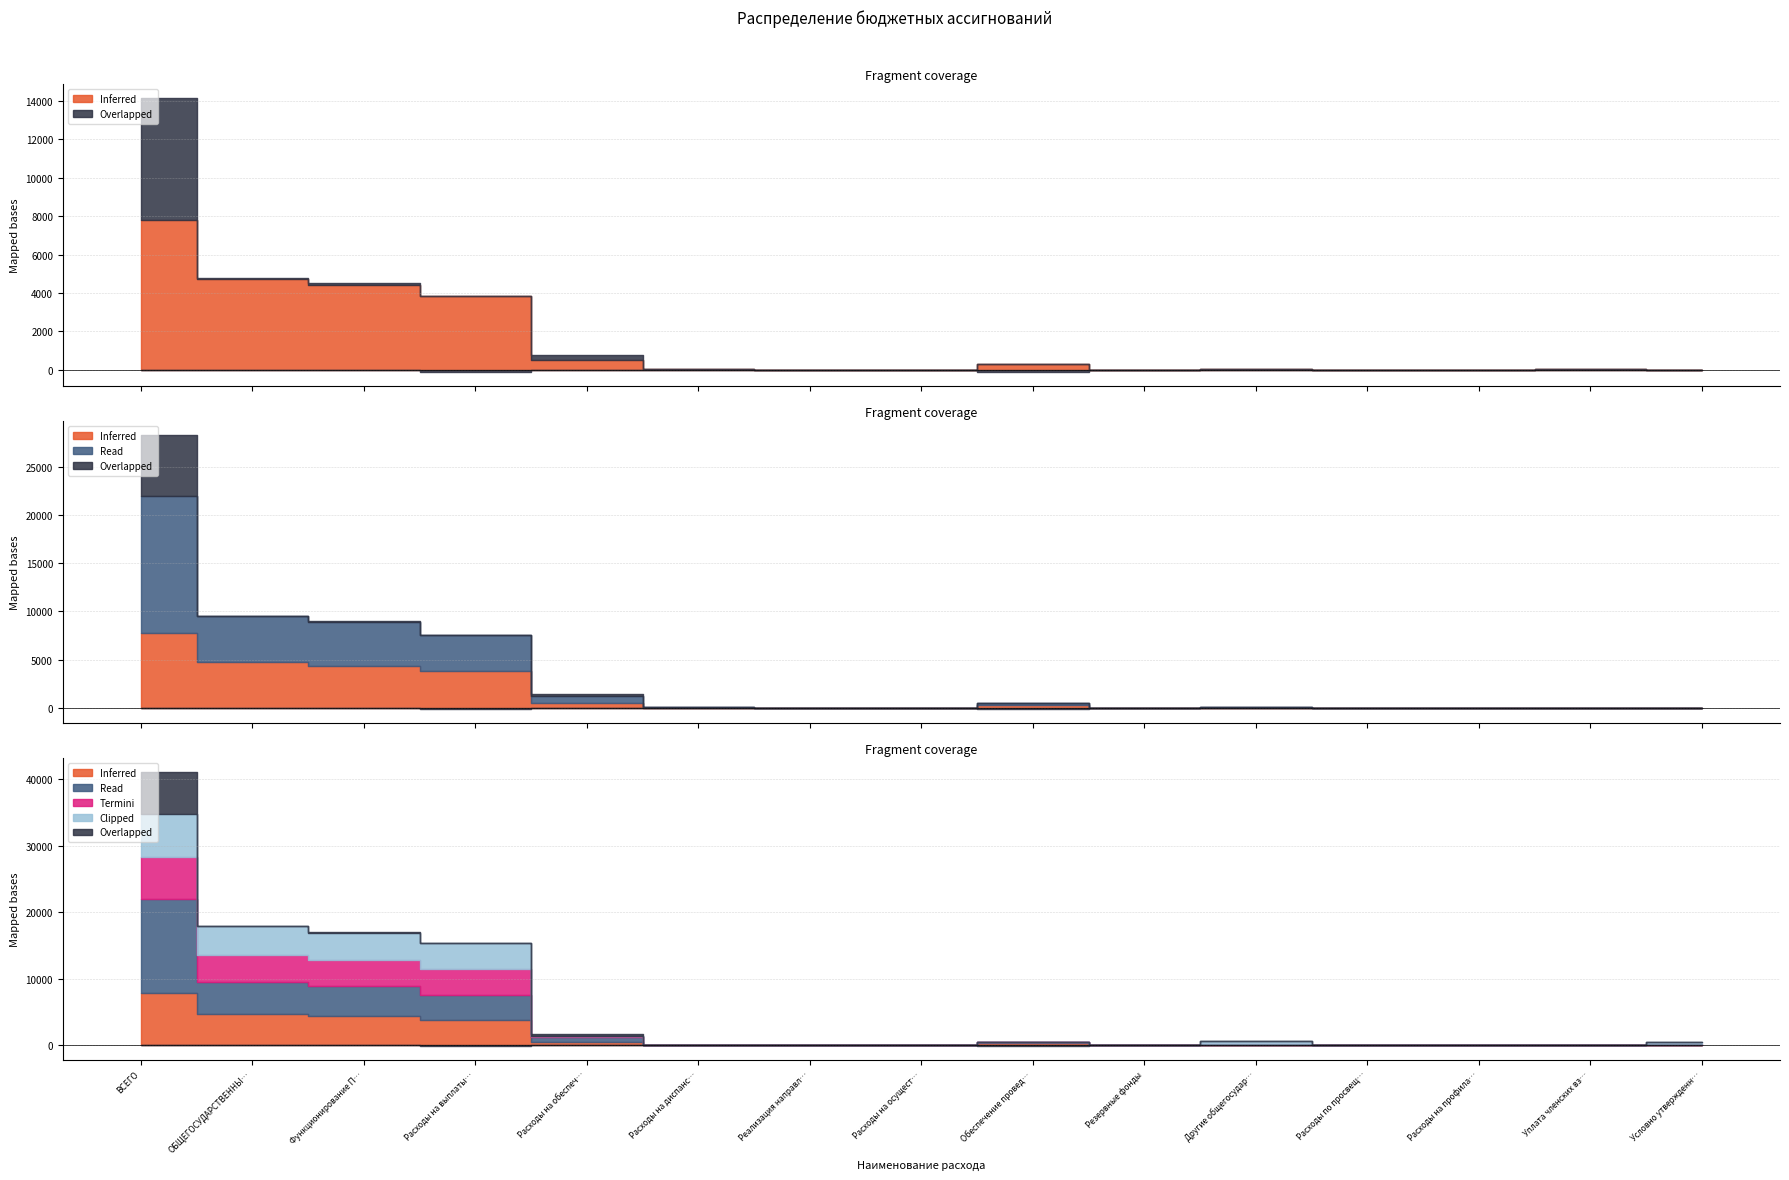

At which category is the sum across all series the highest?

ВСЕГО